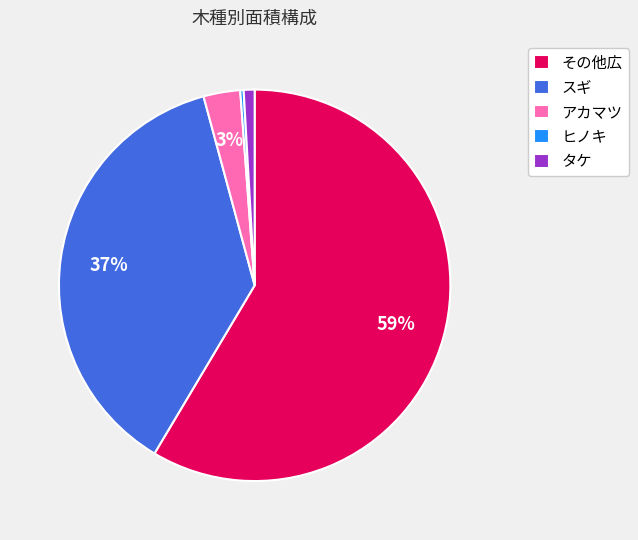

To the nearest percent, what portion does アカマツ represent?

3%